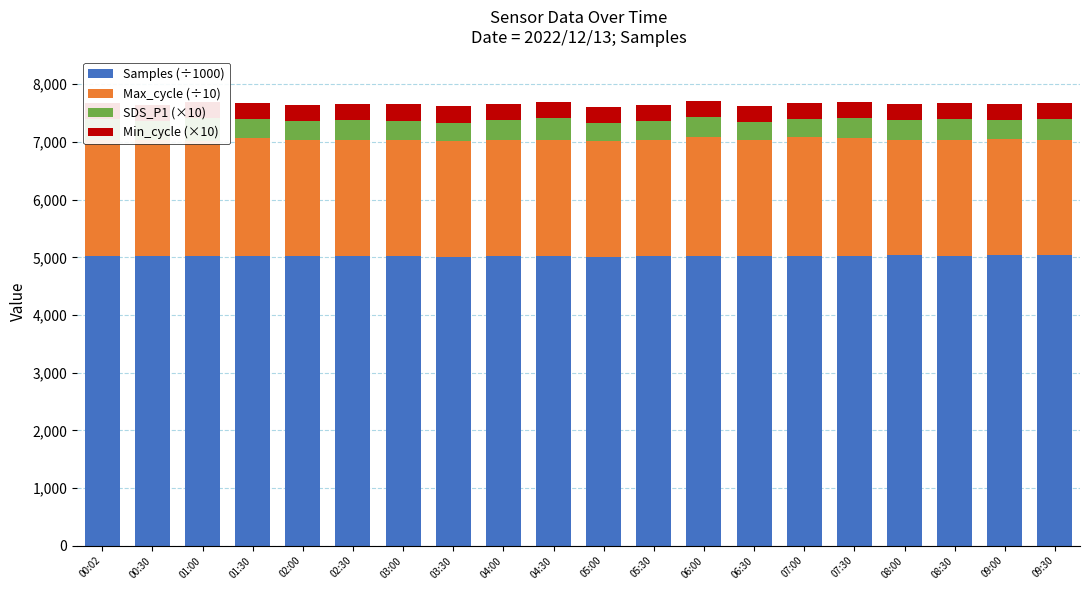

What is the average value of the Min_cycle (×10) series?

280.0